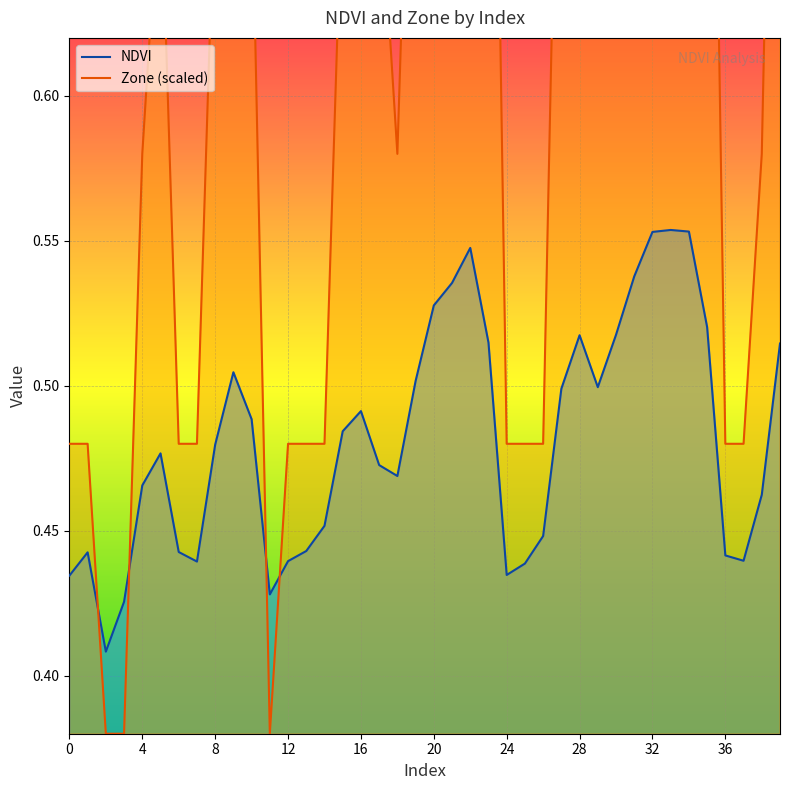

What is the approximate value of Zone (scaled) at 33?

1.2